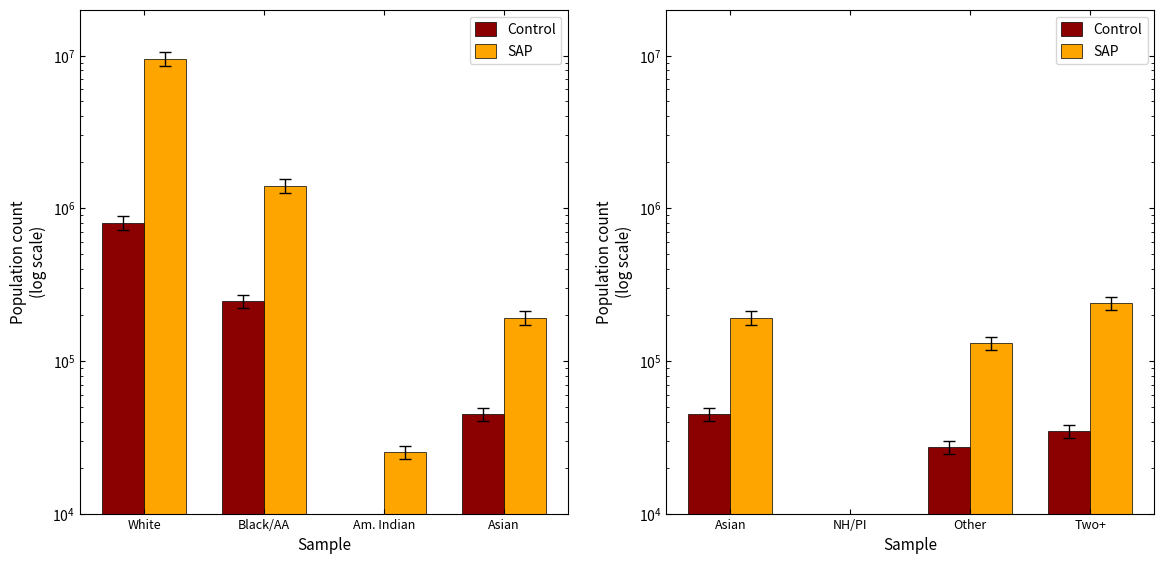

How many categories are shown in the chart?

4